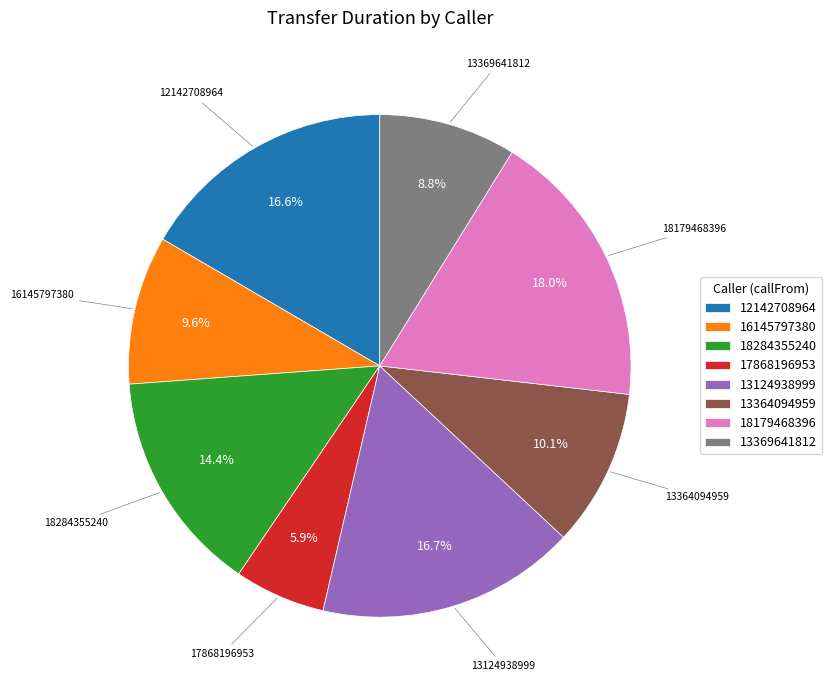

To the nearest percent, what is the average slice percentage?

12%